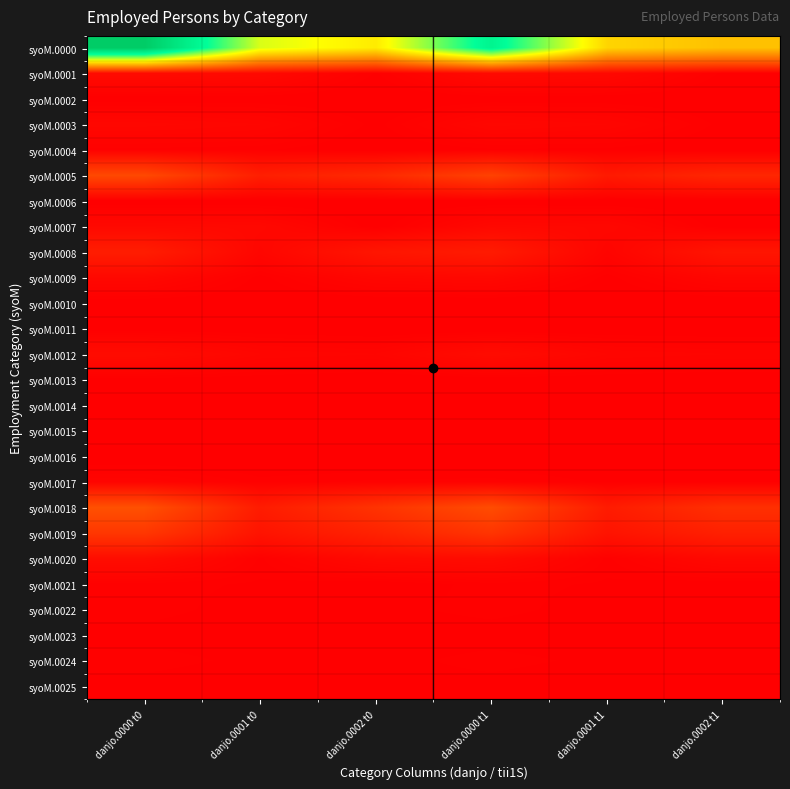

Reading left to right, list all the values displayed in this chart.

syoM.0000: danjo.0000 t0=1.0	danjo.0001 t0=0.5	danjo.0002 t0=0.5	danjo.0000 t1=0.8	danjo.0001 t1=0.4	danjo.0002 t1=0.4
syoM.0001: danjo.0000 t0=0.0	danjo.0001 t0=0.0	danjo.0002 t0=0.0	danjo.0000 t1=0.0	danjo.0001 t1=0.0	danjo.0002 t1=0.0
syoM.0002: danjo.0000 t0=0.0	danjo.0001 t0=0.0	danjo.0002 t0=0.0	danjo.0000 t1=0.0	danjo.0001 t1=0.0	danjo.0002 t1=0.0
syoM.0003: danjo.0000 t0=0.0	danjo.0001 t0=0.0	danjo.0002 t0=0.0	danjo.0000 t1=0.0	danjo.0001 t1=0.0	danjo.0002 t1=0.0
syoM.0004: danjo.0000 t0=0.0	danjo.0001 t0=0.0	danjo.0002 t0=0.0	danjo.0000 t1=0.0	danjo.0001 t1=0.0	danjo.0002 t1=0.0
syoM.0005: danjo.0000 t0=0.1	danjo.0001 t0=0.1	danjo.0002 t0=0.1	danjo.0000 t1=0.1	danjo.0001 t1=0.1	danjo.0002 t1=0.1
syoM.0006: danjo.0000 t0=0.0	danjo.0001 t0=0.0	danjo.0002 t0=0.0	danjo.0000 t1=0.0	danjo.0001 t1=0.0	danjo.0002 t1=0.0
syoM.0007: danjo.0000 t0=0.0	danjo.0001 t0=0.0	danjo.0002 t0=0.0	danjo.0000 t1=0.0	danjo.0001 t1=0.0	danjo.0002 t1=0.0
syoM.0008: danjo.0000 t0=0.1	danjo.0001 t0=0.0	danjo.0002 t0=0.0	danjo.0000 t1=0.1	danjo.0001 t1=0.0	danjo.0002 t1=0.0
syoM.0009: danjo.0000 t0=0.0	danjo.0001 t0=0.0	danjo.0002 t0=0.0	danjo.0000 t1=0.0	danjo.0001 t1=0.0	danjo.0002 t1=0.0
syoM.0010: danjo.0000 t0=0.0	danjo.0001 t0=0.0	danjo.0002 t0=0.0	danjo.0000 t1=0.0	danjo.0001 t1=0.0	danjo.0002 t1=0.0
syoM.0011: danjo.0000 t0=0.0	danjo.0001 t0=0.0	danjo.0002 t0=0.0	danjo.0000 t1=0.0	danjo.0001 t1=0.0	danjo.0002 t1=0.0
syoM.0012: danjo.0000 t0=0.0	danjo.0001 t0=0.0	danjo.0002 t0=0.0	danjo.0000 t1=0.0	danjo.0001 t1=0.0	danjo.0002 t1=0.0
syoM.0013: danjo.0000 t0=0.0	danjo.0001 t0=0.0	danjo.0002 t0=0.0	danjo.0000 t1=0.0	danjo.0001 t1=0.0	danjo.0002 t1=0.0
syoM.0014: danjo.0000 t0=0.0	danjo.0001 t0=0.0	danjo.0002 t0=0.0	danjo.0000 t1=0.0	danjo.0001 t1=0.0	danjo.0002 t1=0.0
syoM.0015: danjo.0000 t0=0.0	danjo.0001 t0=0.0	danjo.0002 t0=0.0	danjo.0000 t1=0.0	danjo.0001 t1=0.0	danjo.0002 t1=0.0
syoM.0016: danjo.0000 t0=0.0	danjo.0001 t0=0.0	danjo.0002 t0=0.0	danjo.0000 t1=0.0	danjo.0001 t1=0.0	danjo.0002 t1=0.0
syoM.0017: danjo.0000 t0=0.0	danjo.0001 t0=0.0	danjo.0002 t0=0.0	danjo.0000 t1=0.0	danjo.0001 t1=0.0	danjo.0002 t1=0.0
syoM.0018: danjo.0000 t0=0.2	danjo.0001 t0=0.1	danjo.0002 t0=0.1	danjo.0000 t1=0.2	danjo.0001 t1=0.1	danjo.0002 t1=0.1
syoM.0019: danjo.0000 t0=0.1	danjo.0001 t0=0.0	danjo.0002 t0=0.1	danjo.0000 t1=0.1	danjo.0001 t1=0.0	danjo.0002 t1=0.1
syoM.0020: danjo.0000 t0=0.0	danjo.0001 t0=0.0	danjo.0002 t0=0.0	danjo.0000 t1=0.0	danjo.0001 t1=0.0	danjo.0002 t1=0.0
syoM.0021: danjo.0000 t0=0.0	danjo.0001 t0=0.0	danjo.0002 t0=0.0	danjo.0000 t1=0.0	danjo.0001 t1=0.0	danjo.0002 t1=0.0
syoM.0022: danjo.0000 t0=0.0	danjo.0001 t0=0.0	danjo.0002 t0=0.0	danjo.0000 t1=0.0	danjo.0001 t1=0.0	danjo.0002 t1=0.0
syoM.0023: danjo.0000 t0=0.0	danjo.0001 t0=0.0	danjo.0002 t0=0.0	danjo.0000 t1=0.0	danjo.0001 t1=0.0	danjo.0002 t1=0.0
syoM.0024: danjo.0000 t0=0.0	danjo.0001 t0=0.0	danjo.0002 t0=0.0	danjo.0000 t1=0.0	danjo.0001 t1=0.0	danjo.0002 t1=0.0
syoM.0025: danjo.0000 t0=0.0	danjo.0001 t0=0.0	danjo.0002 t0=0.0	danjo.0000 t1=0.0	danjo.0001 t1=0.0	danjo.0002 t1=0.0